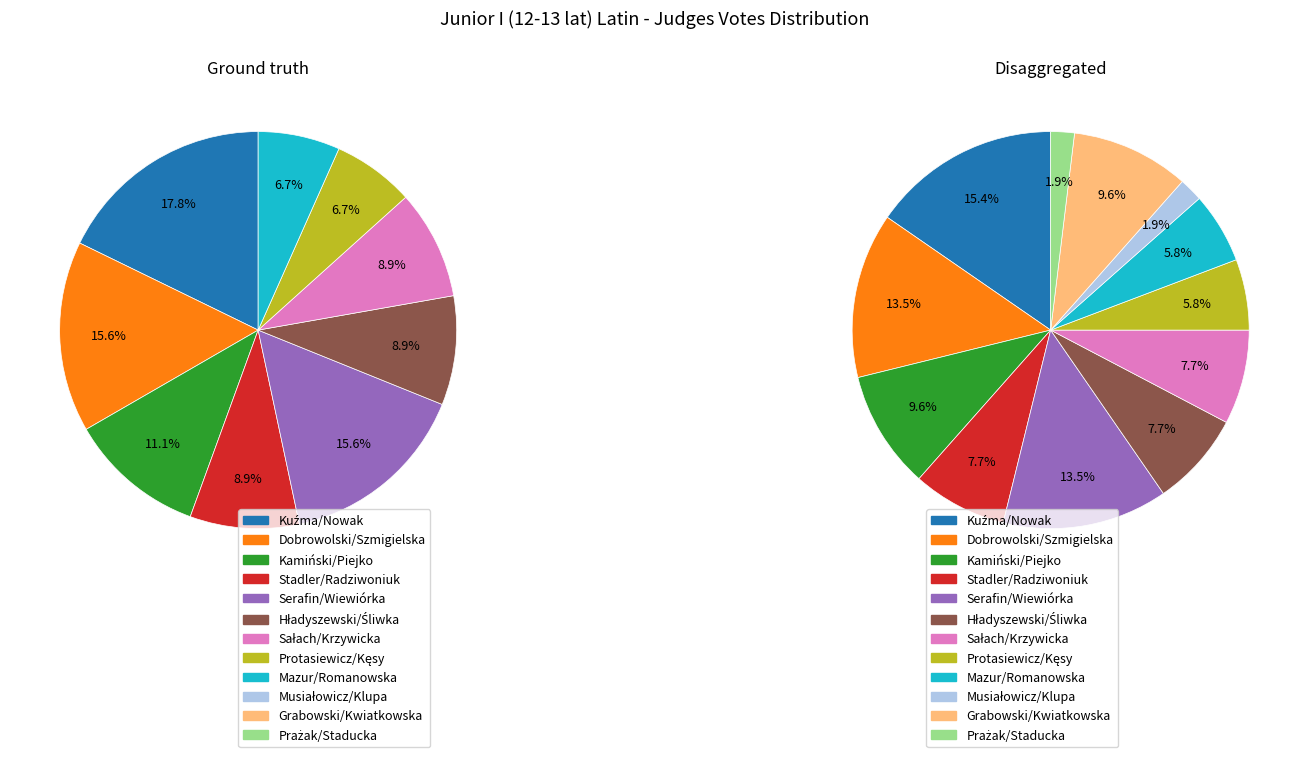

Which has a higher value, Hładyszewski/Śliwka or Prażak/Staducka?

Hładyszewski/Śliwka